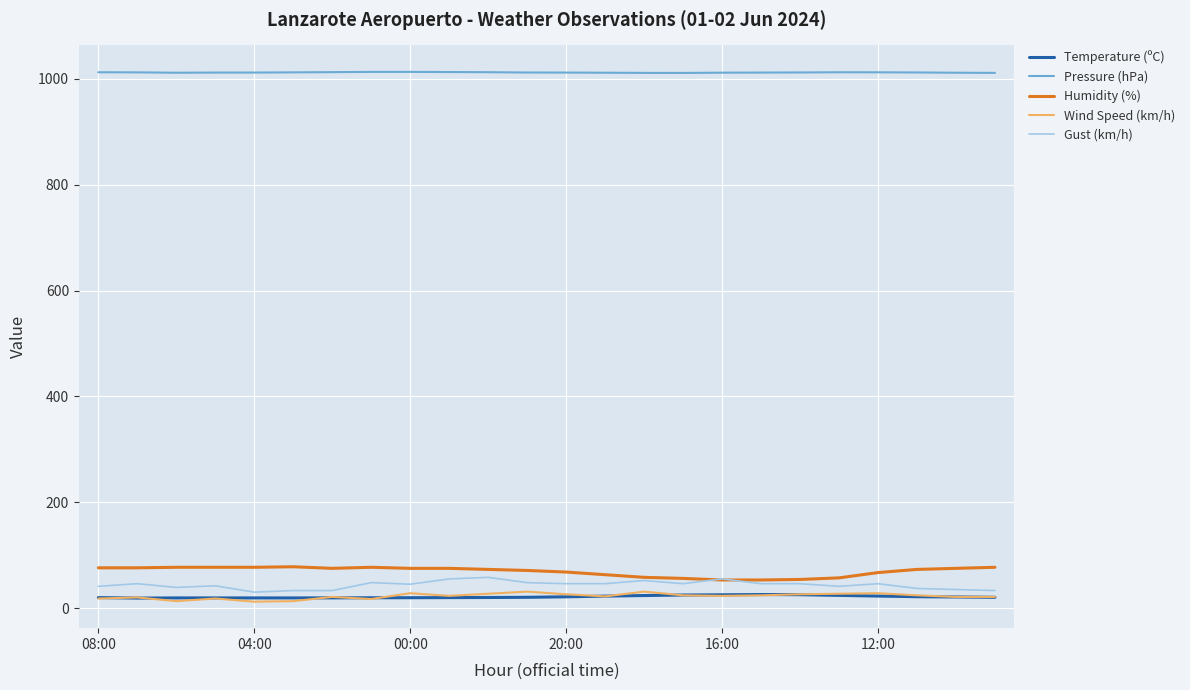

True or false: Temperature (ºC) and Gust (km/h) intersect in this chart.

False